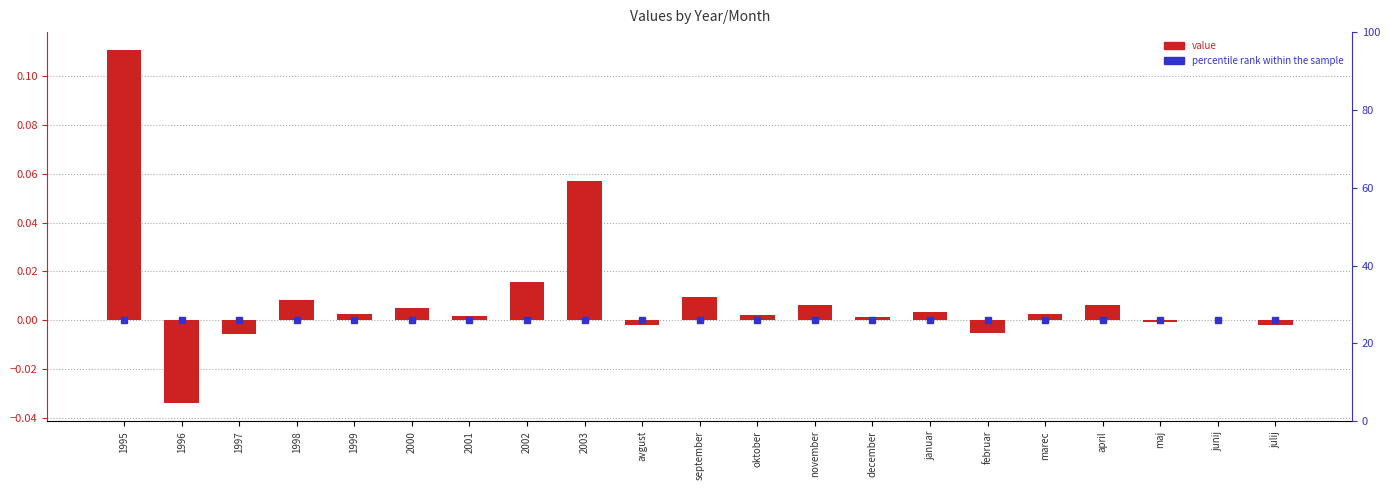

Rank the categories by value from lowest to highest.

1996, 1997, februar, julij, avgust, maj, junij, december, 2001, oktober, marec, 1999, januar, 2000, april, november, 1998, september, 2002, 2003, 1995